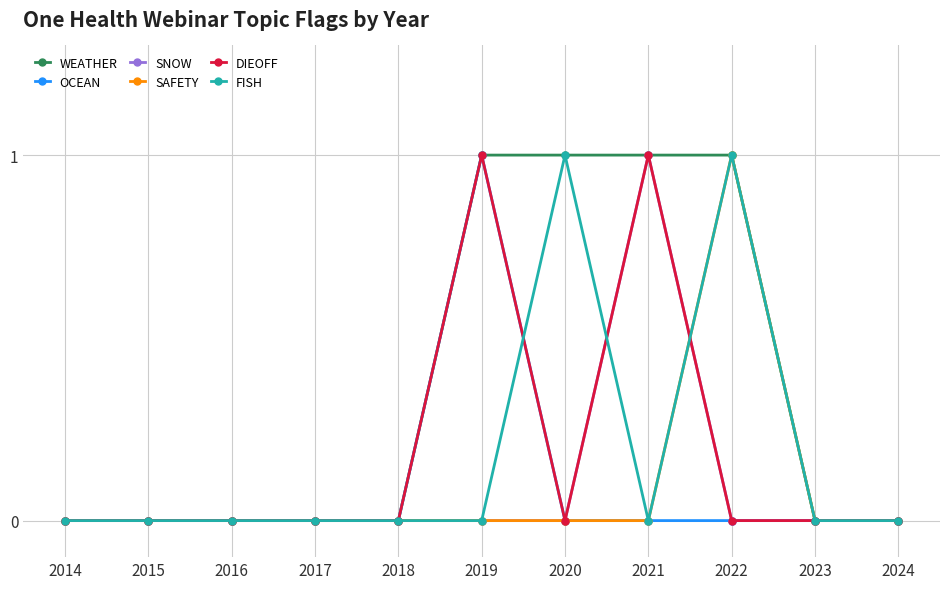

Does the chart have visible grid lines?

Yes